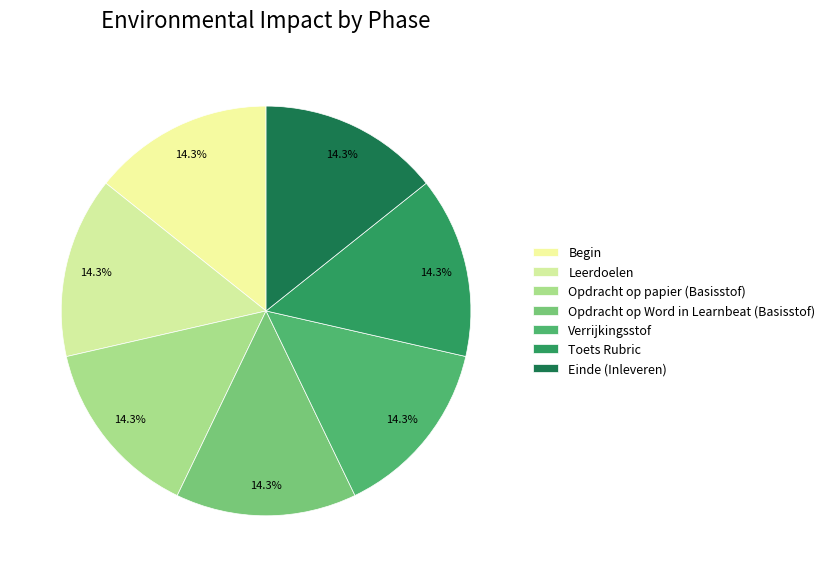

To the nearest percent, what percentage of the pie is Einde (Inleveren)?

14%